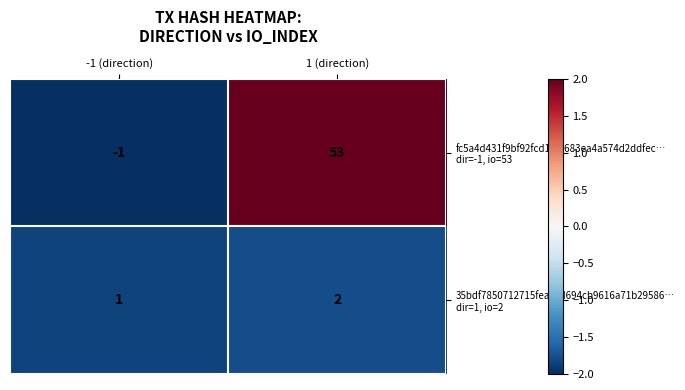

What is the minimum value shown in the chart?

-1